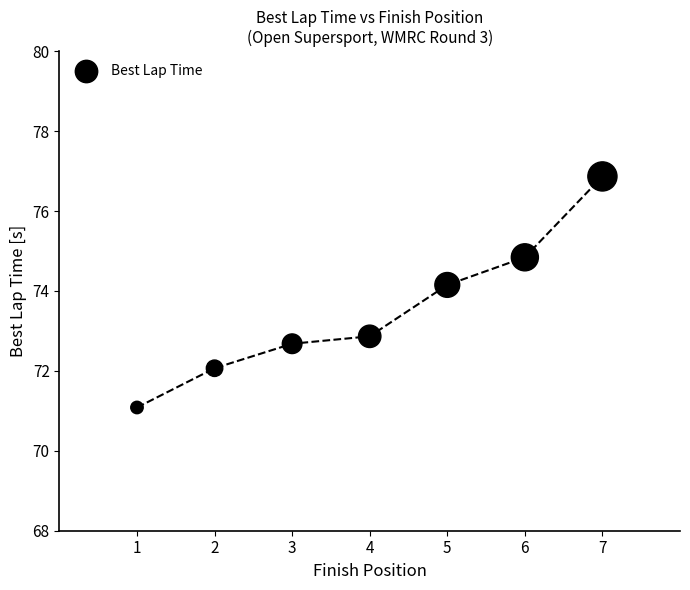

What is the average Y value?

73.5